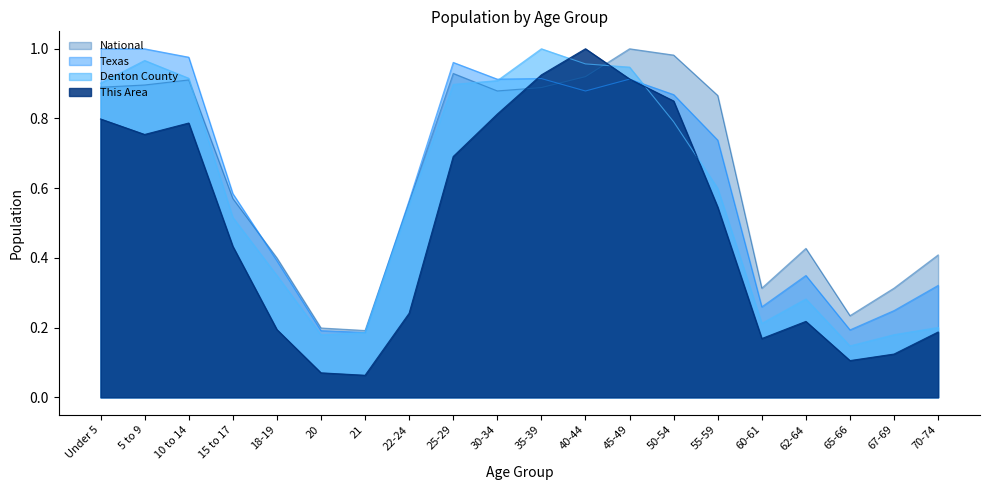

Rank the series at 21 from lowest to highest value.

This Area, Denton County, Texas, National